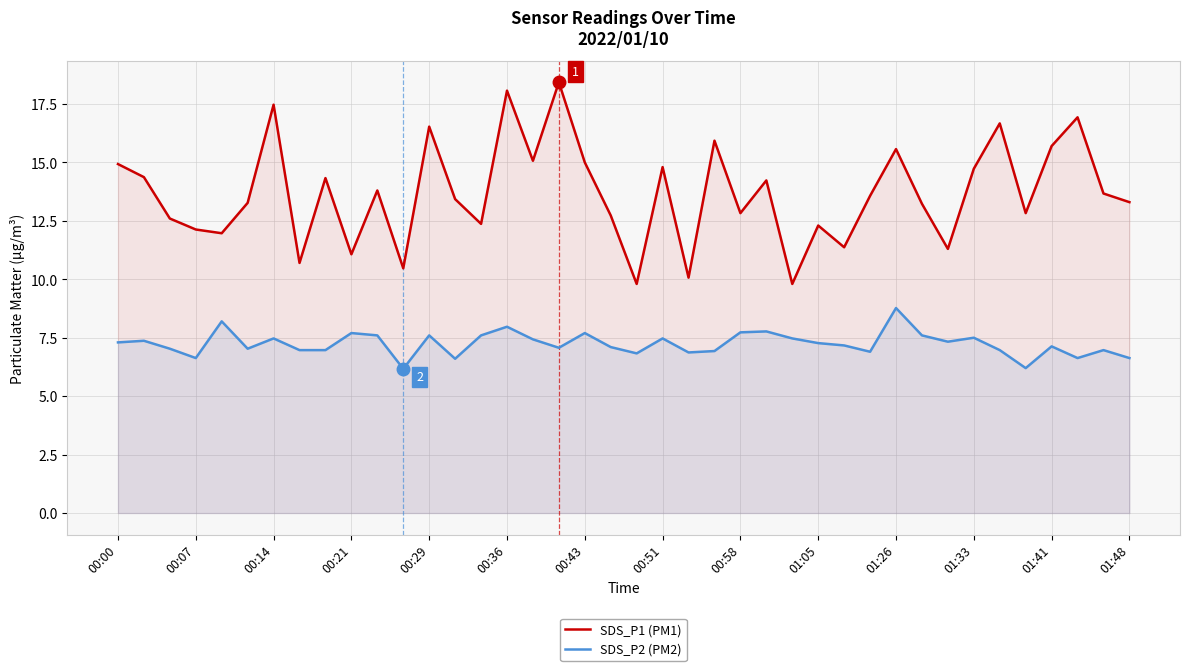

Where does the SDS_P2 (PM2) series first go above 7?

00:00